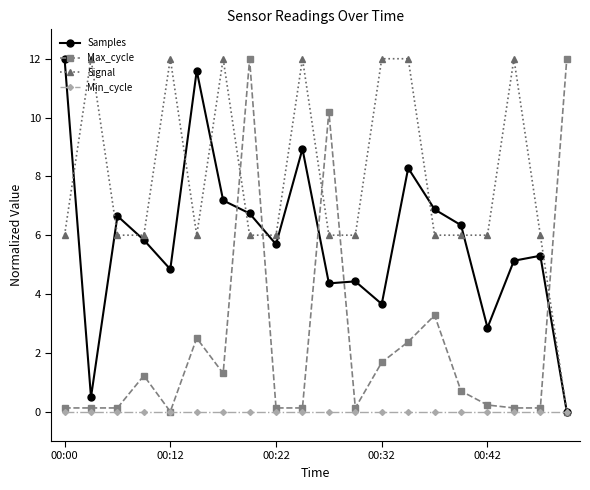

How many categories are shown in the chart?

20